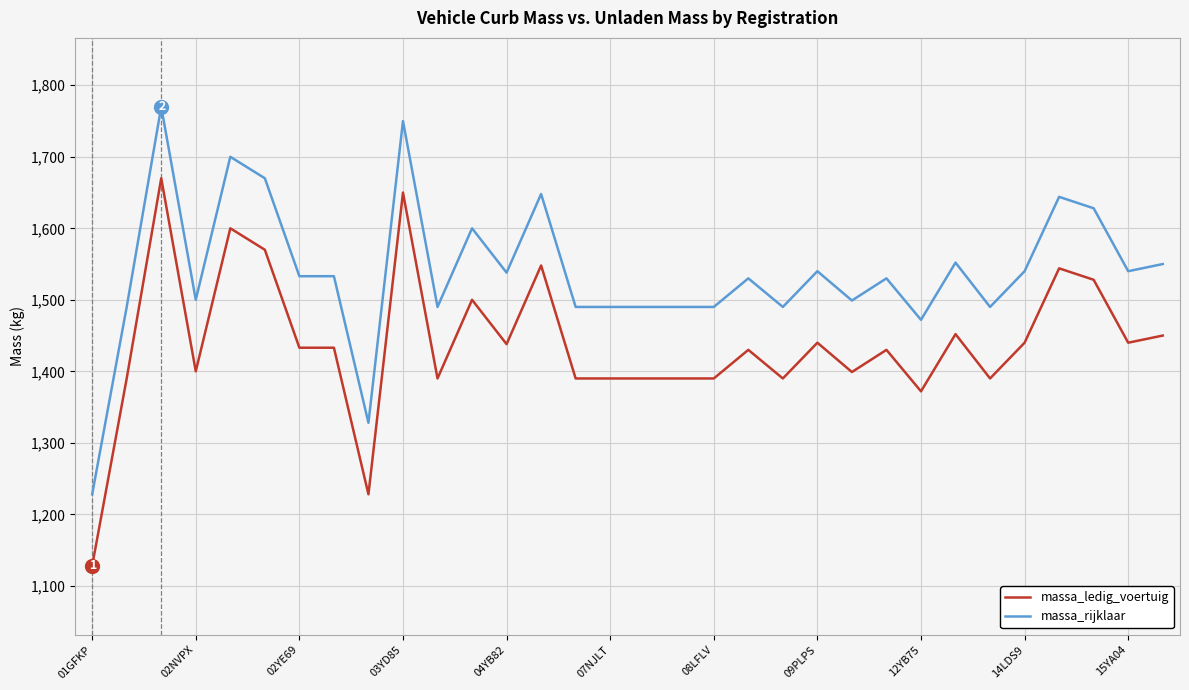

True or false: massa_ledig_voertuig and massa_rijklaar intersect in this chart.

False